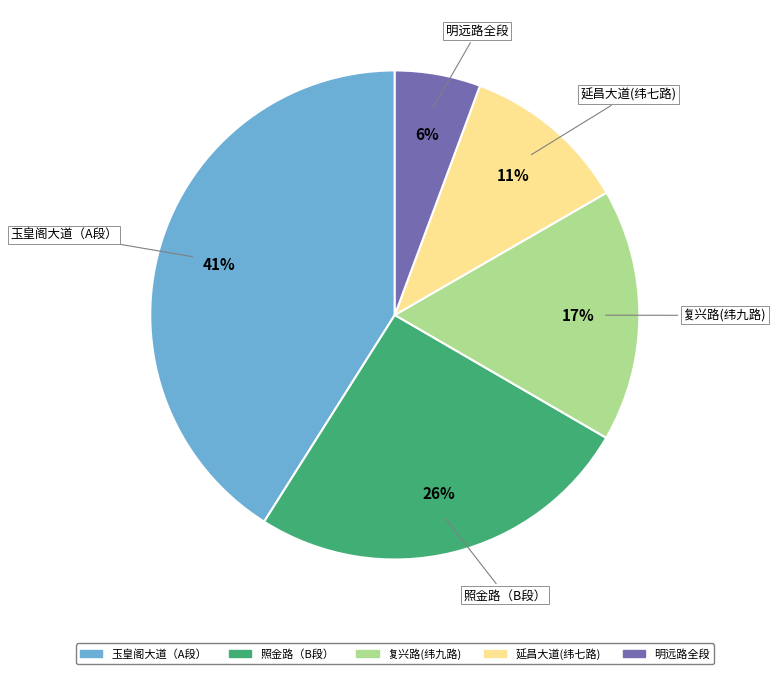

Count the number of slices in the pie.

5